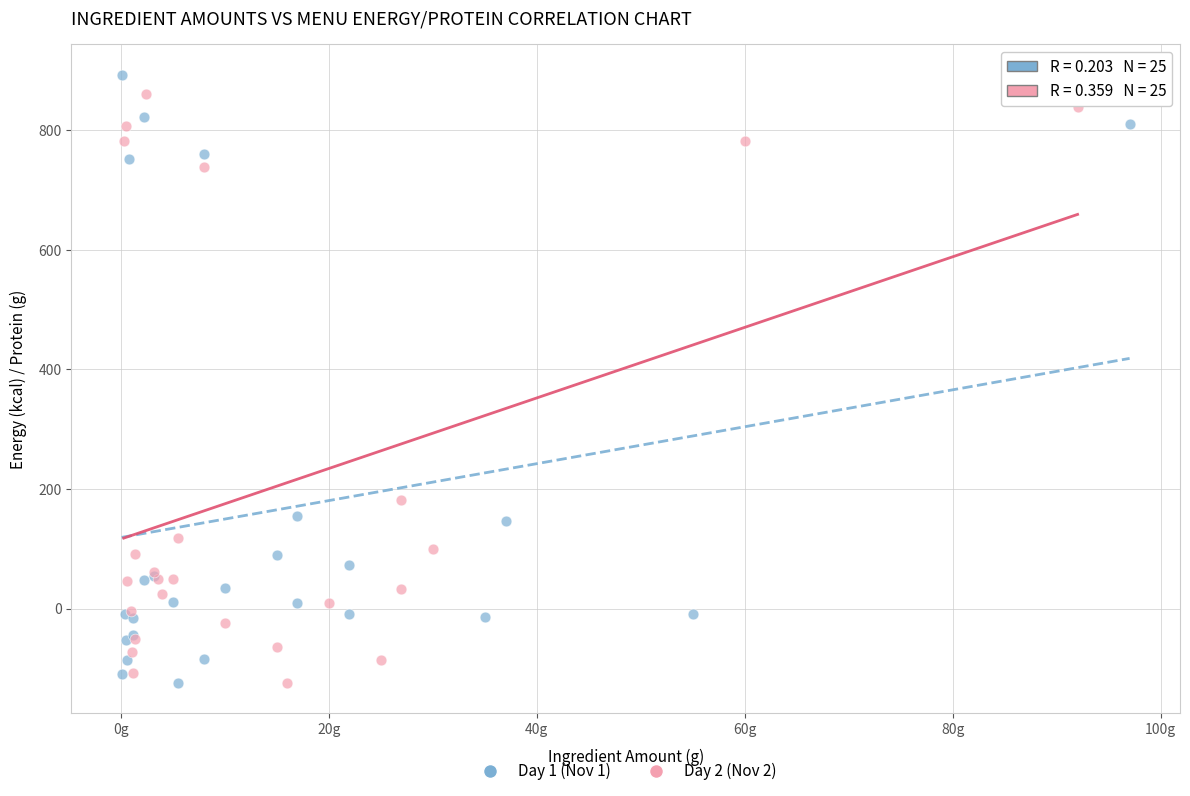

Which series has the largest Y range (max minus min)?

Day 1 (Nov 1)